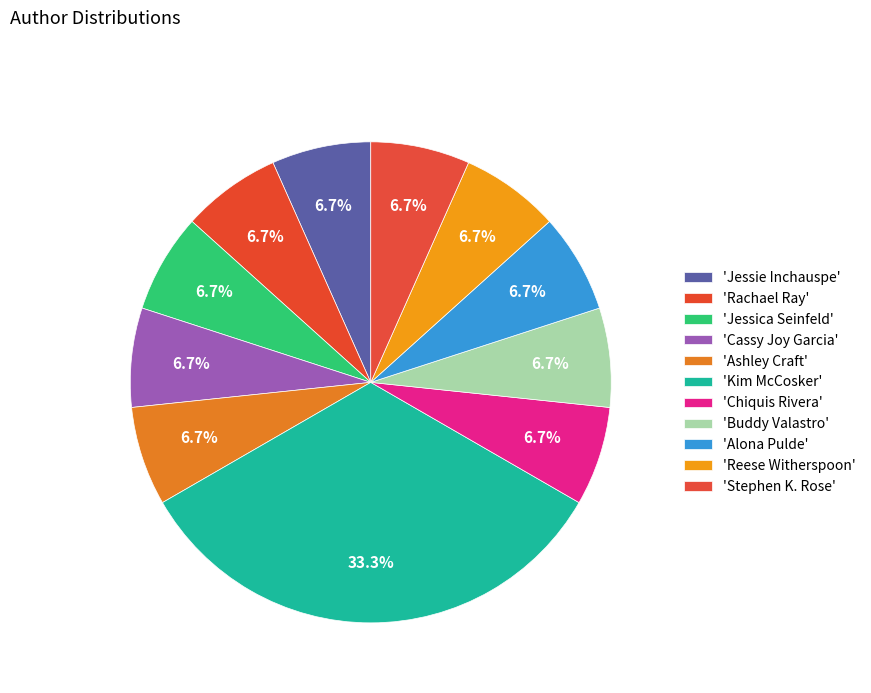

How many segments does this pie chart have?

11